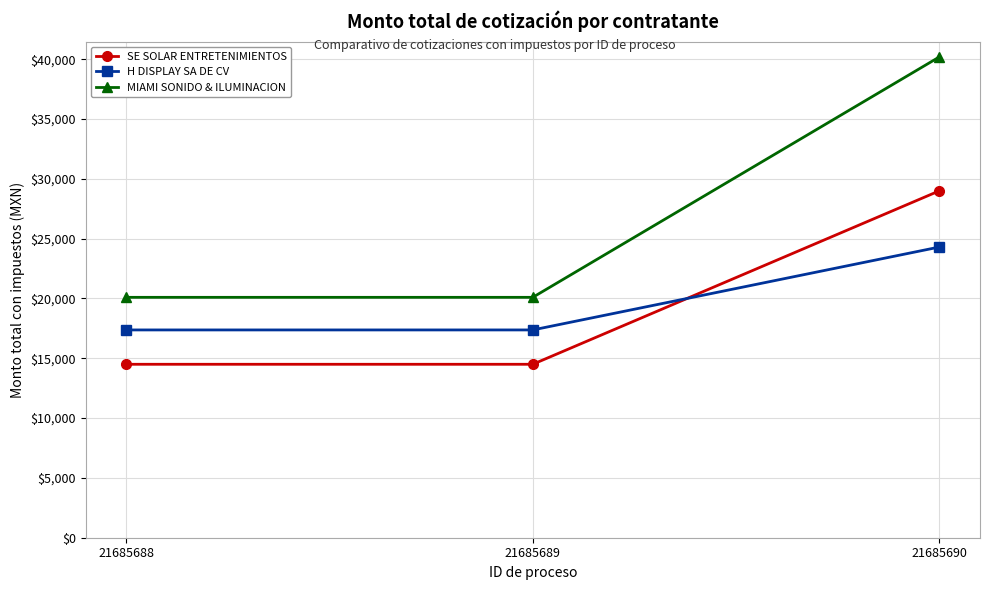

Which series has the widest spread of values?

MIAMI SONIDO & ILUMINACION